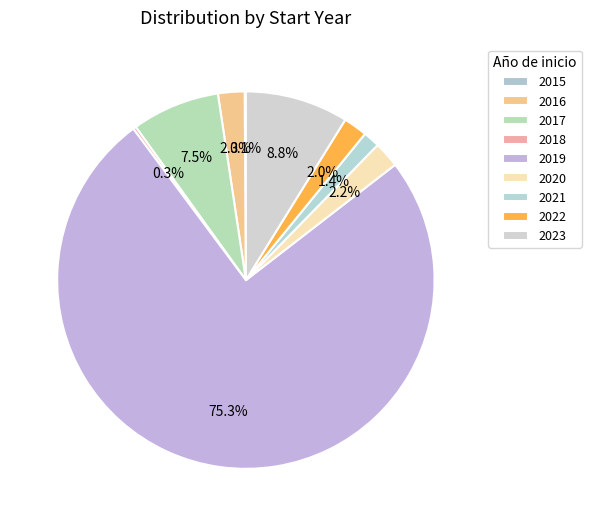

How many slices are in this pie chart?

9